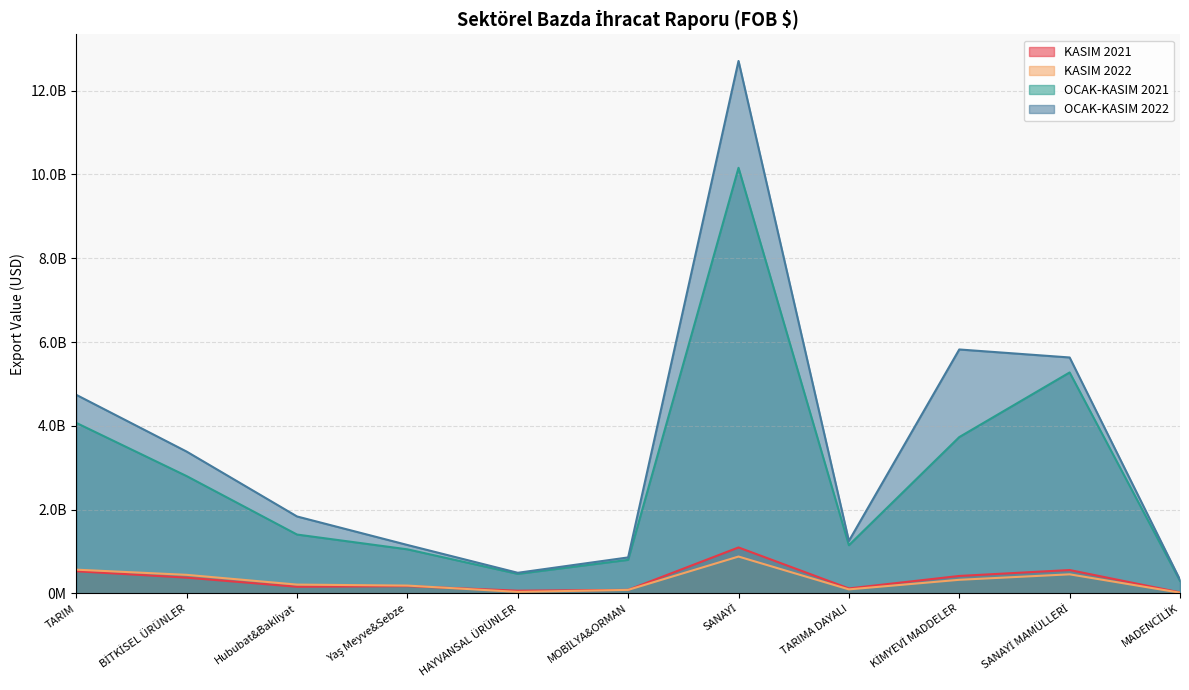

What is the sum of all OCAK-KASIM 2022 values?

38219395288.1